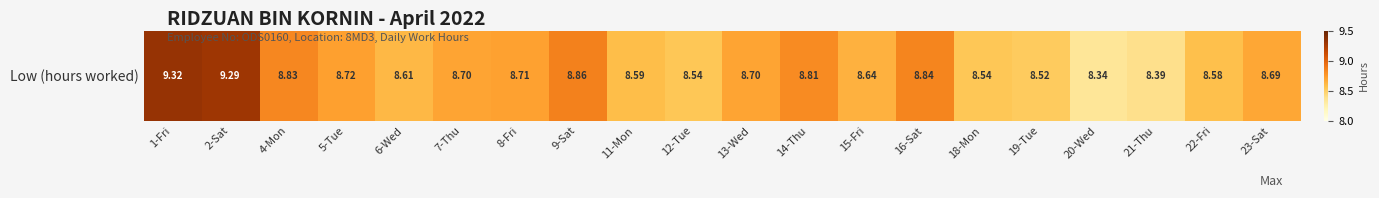

Reading left to right, extract all data points from this chart.

1-Fri=9.3	2-Sat=9.3	4-Mon=8.8	5-Tue=8.7	6-Wed=8.6	7-Thu=8.7	8-Fri=8.7	9-Sat=8.9	11-Mon=8.6	12-Tue=8.5	13-Wed=8.7	14-Thu=8.8	15-Fri=8.6	16-Sat=8.8	18-Mon=8.5	19-Tue=8.5	20-Wed=8.3	21-Thu=8.4	22-Fri=8.6	23-Sat=8.7